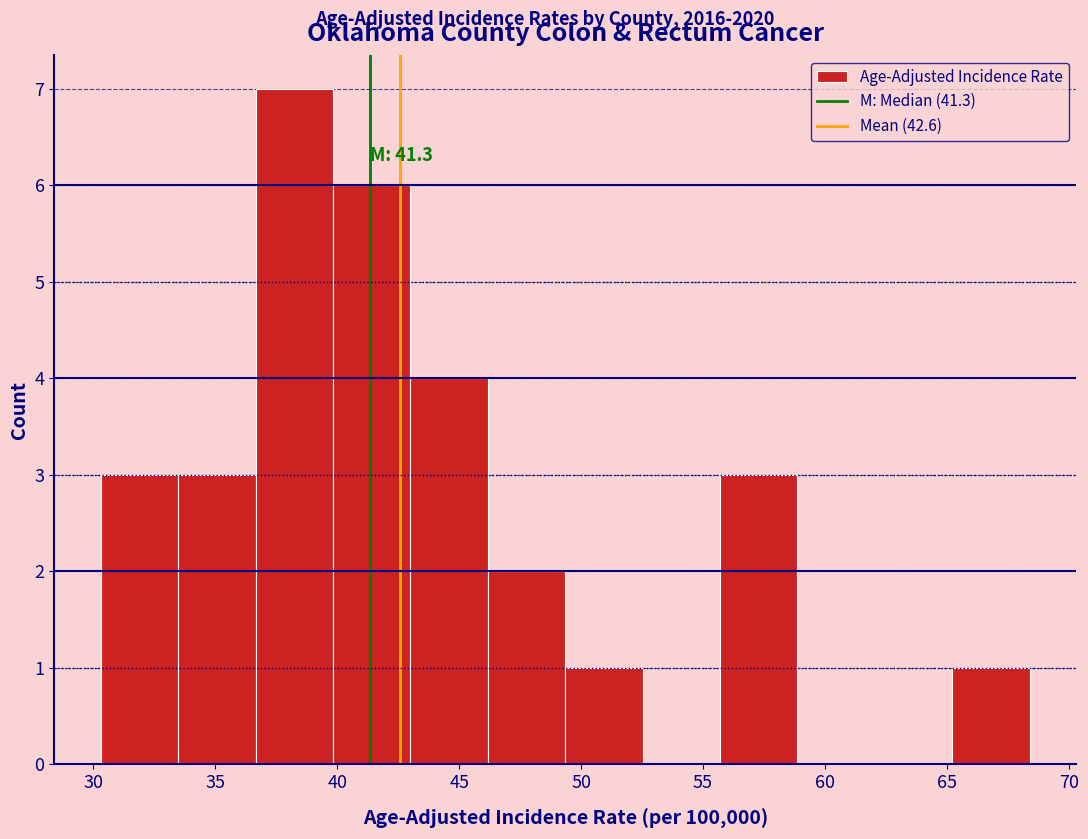

Over which range of the x-axis is the bar tallest?

36.5 to 40.0